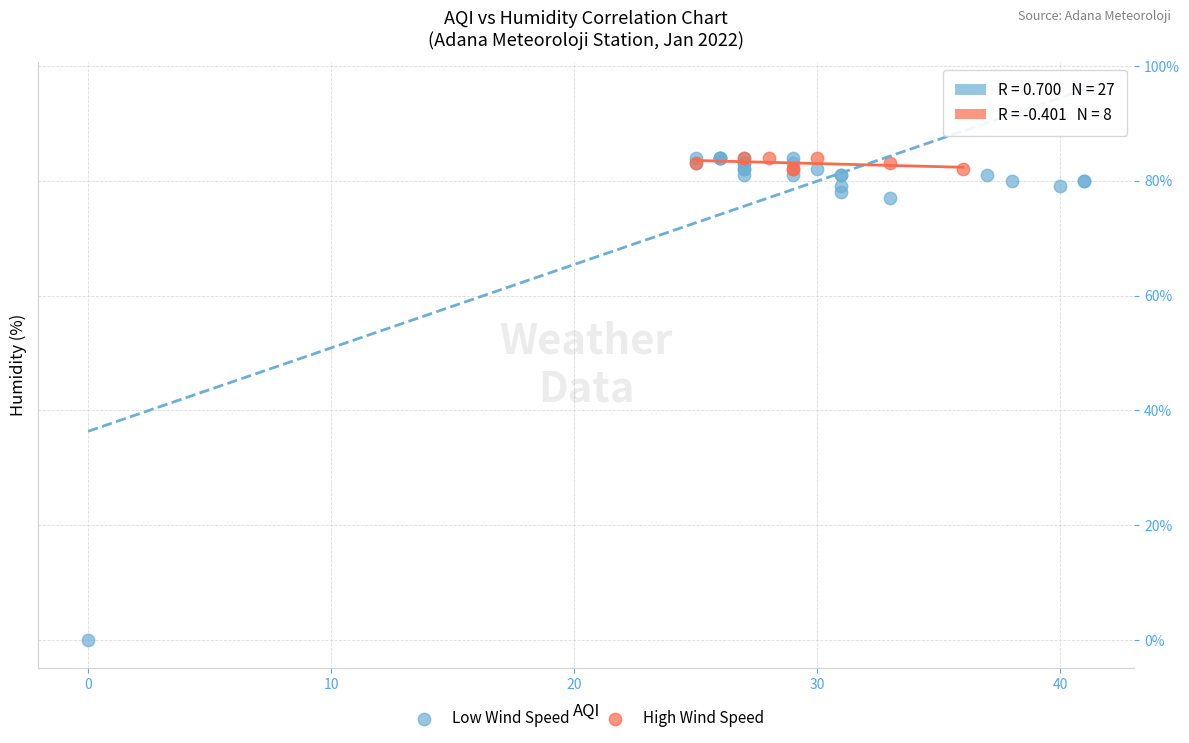

Which series contains the lowest Y value?

Low Wind Speed